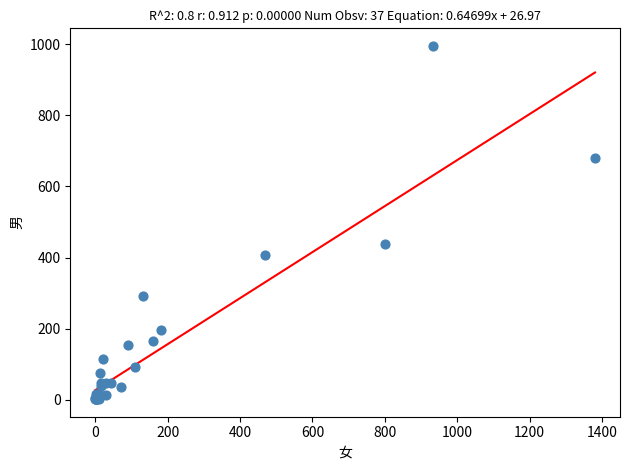

What Y value in the scatter plot is closest to 498?

438